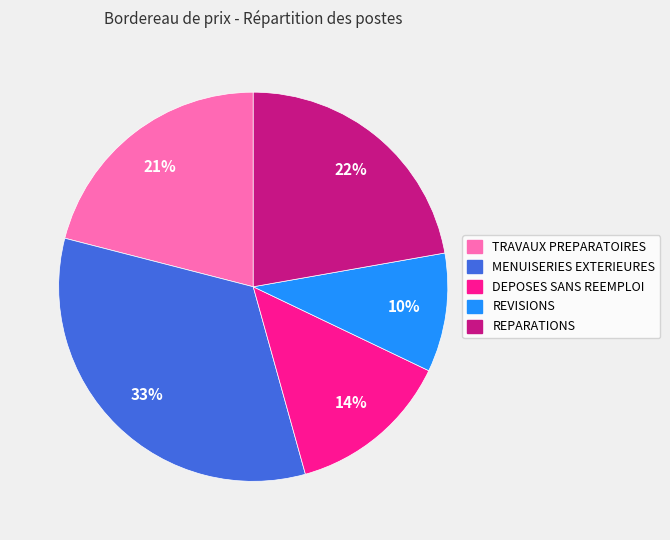

Rank the categories by value from lowest to highest.

REVISIONS, DEPOSES SANS REEMPLOI, TRAVAUX PREPARATOIRES, REPARATIONS, MENUISERIES EXTERIEURES